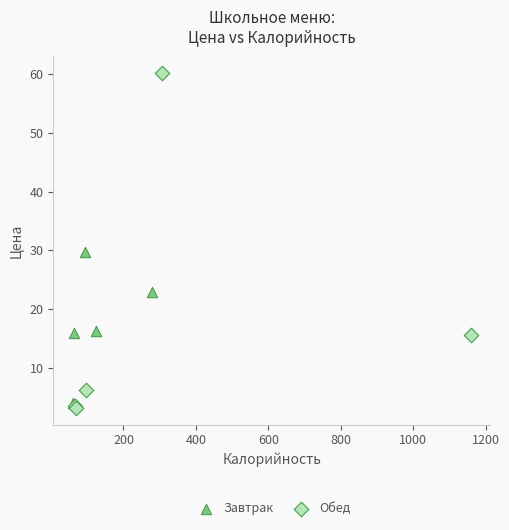

Which series contains the lowest Y value?

Обед